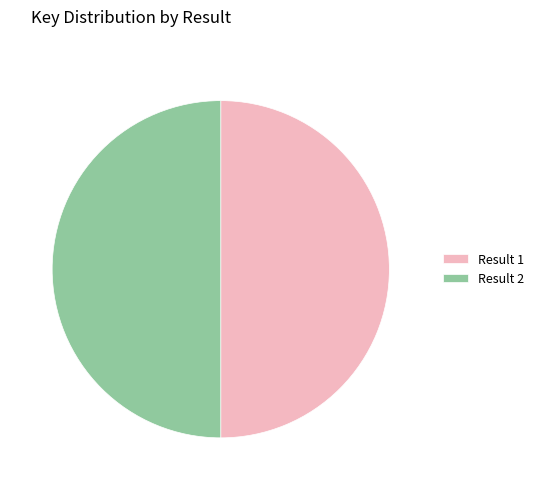

Approximately how many times larger is the value at Result 2 compared to Result 1?

1.0